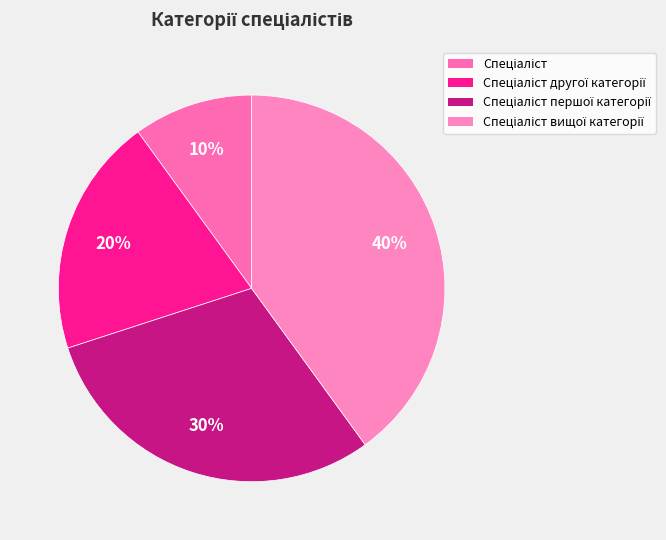

Rank the categories by value from highest to lowest.

Спеціаліст вищої категорії, Спеціаліст першої категорії, Спеціаліст другої категорії, Спеціаліст